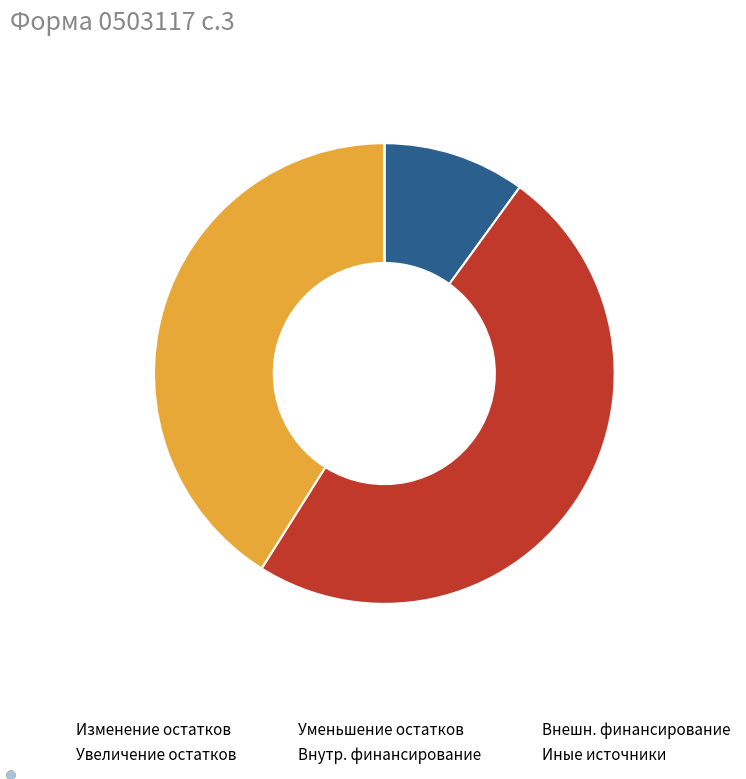

Does any single category account for the majority?

No